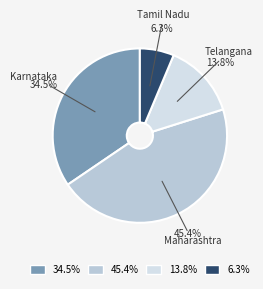

Is there a majority slice in this chart?

No